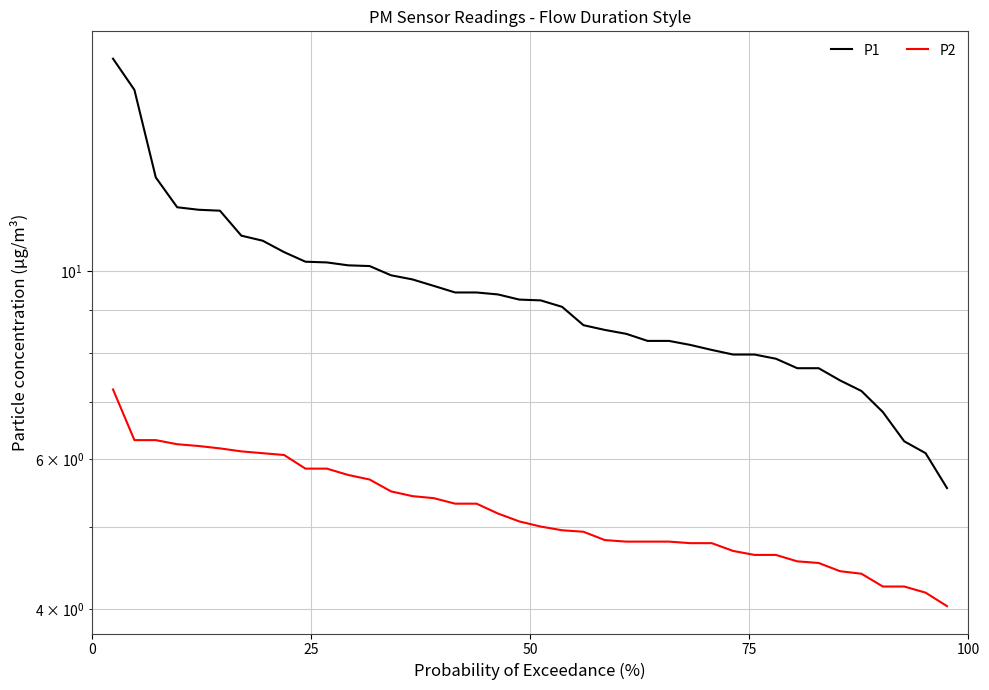

Is this an area chart (filled region under the line)?

No